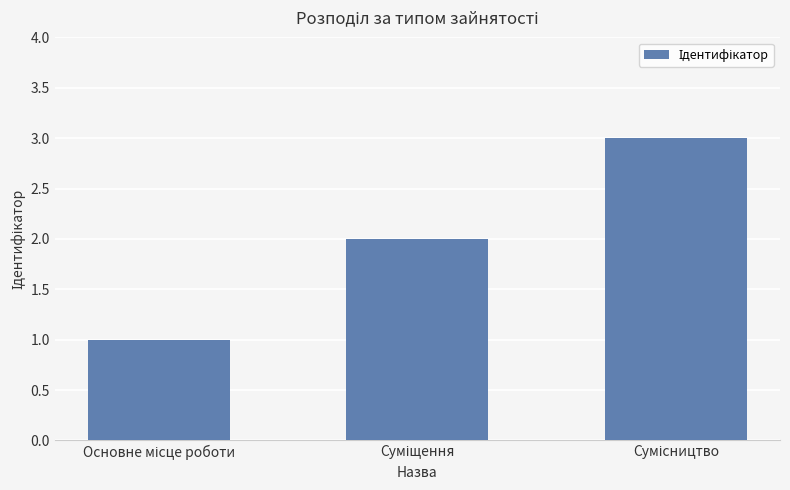

What is the maximum value shown in the chart?

3